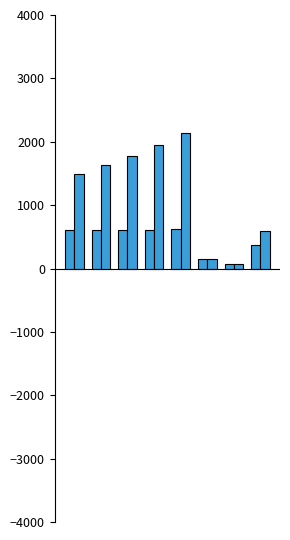

Is it true that In-State Full-Time equals 27 at 6?

False